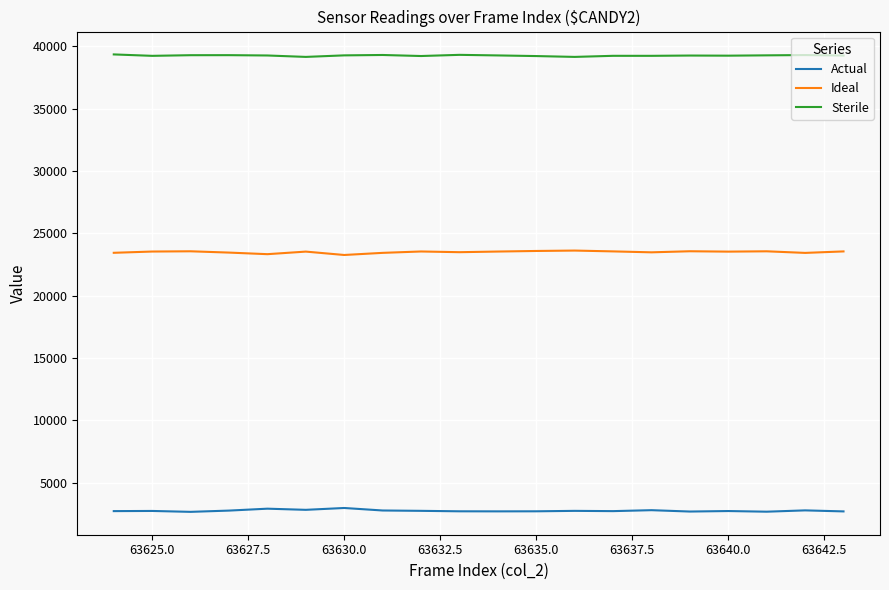

What is the sum of all Ideal values?

470179